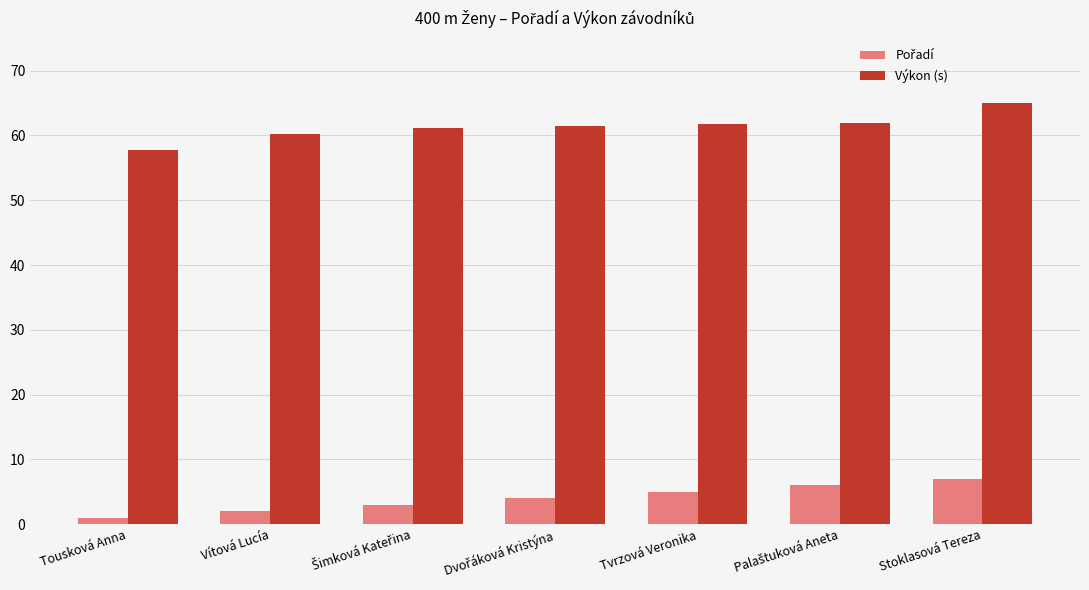

How many data points does each series have?

7